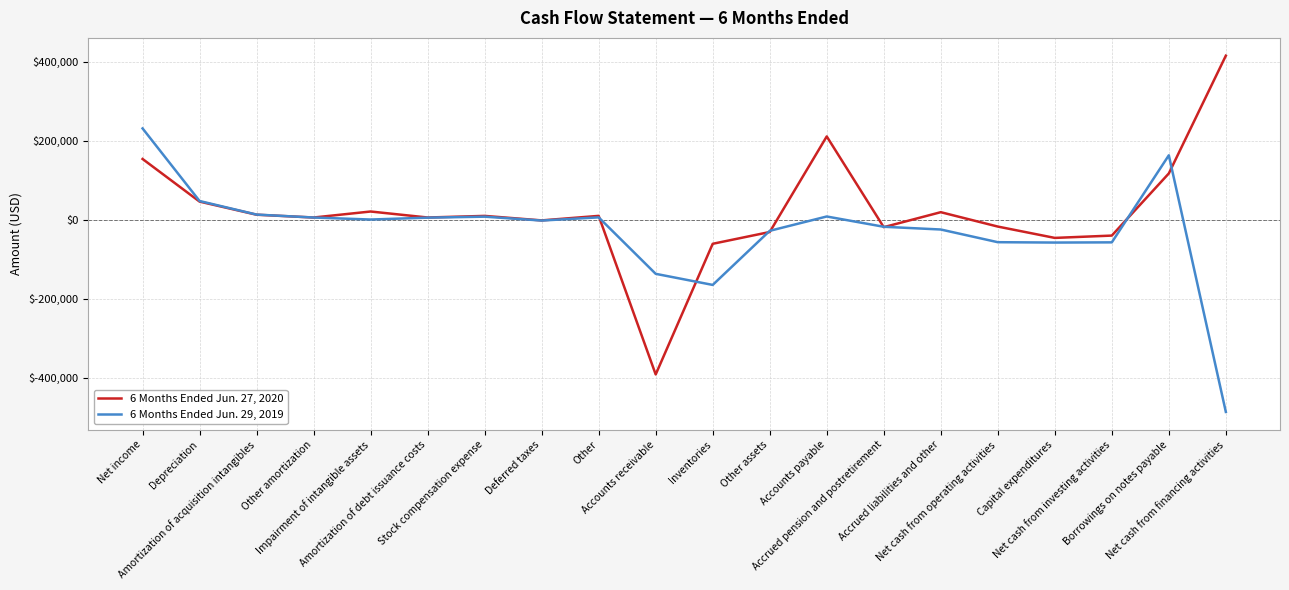

What position from the left is Other?

9